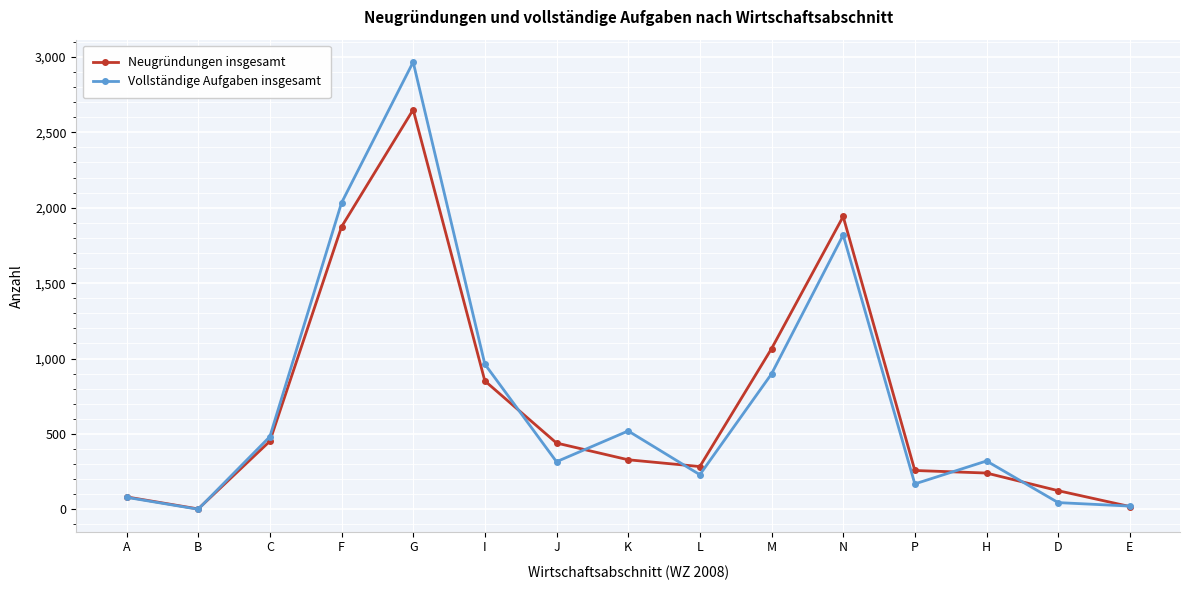

What value does the Vollständige Aufgaben insgesamt series have at G, to the nearest 100?

3000